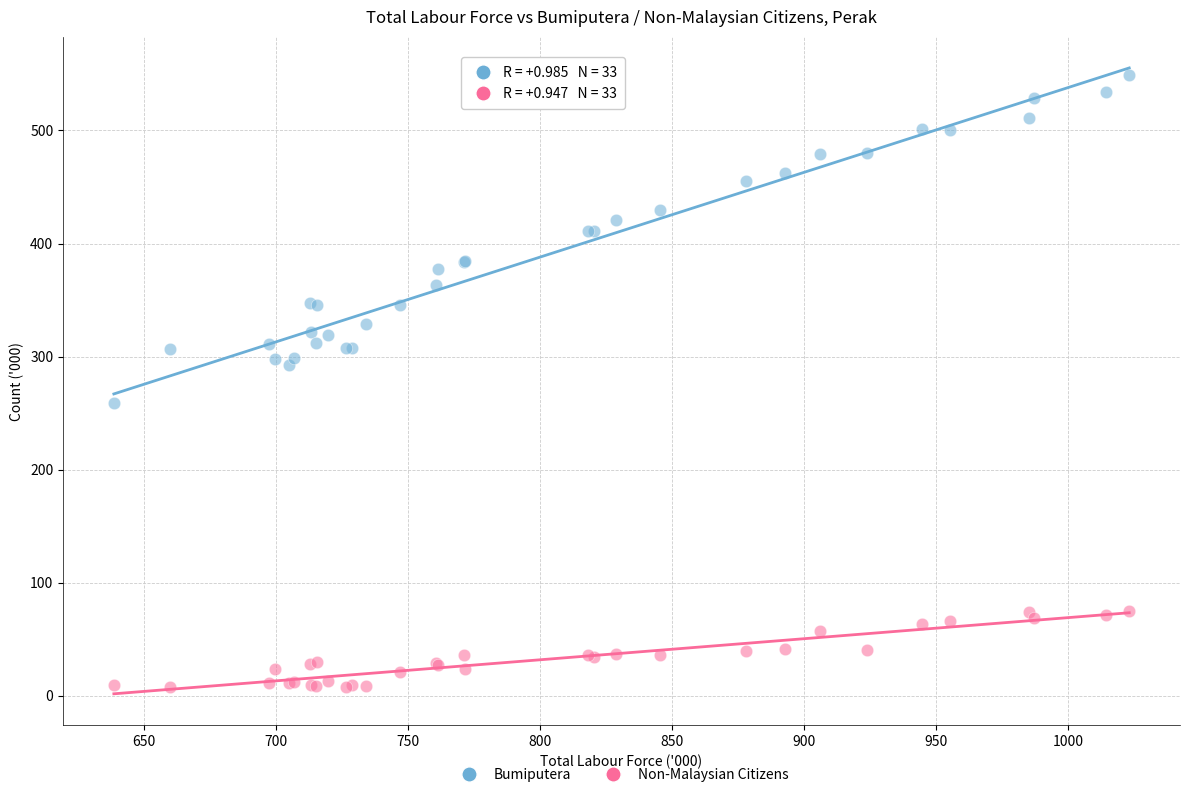

What is the X range (max minus min) for the scatter plot?

384.5